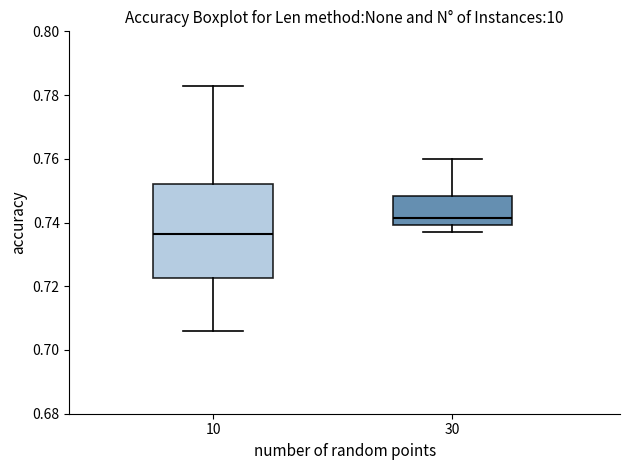

Comparing the boxes themselves (not the whiskers), which one is the tallest?

10